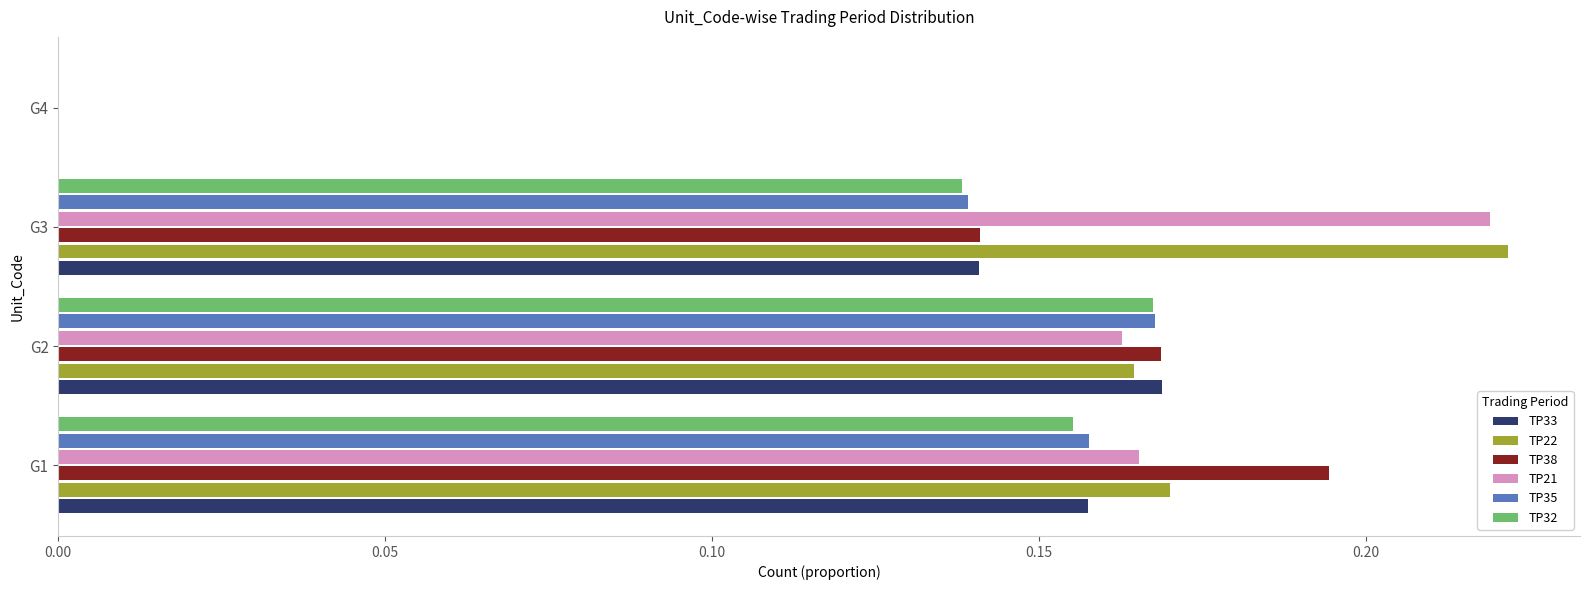

Is the value of TP38 at G1 greater than the value of TP22 at G1?

Yes